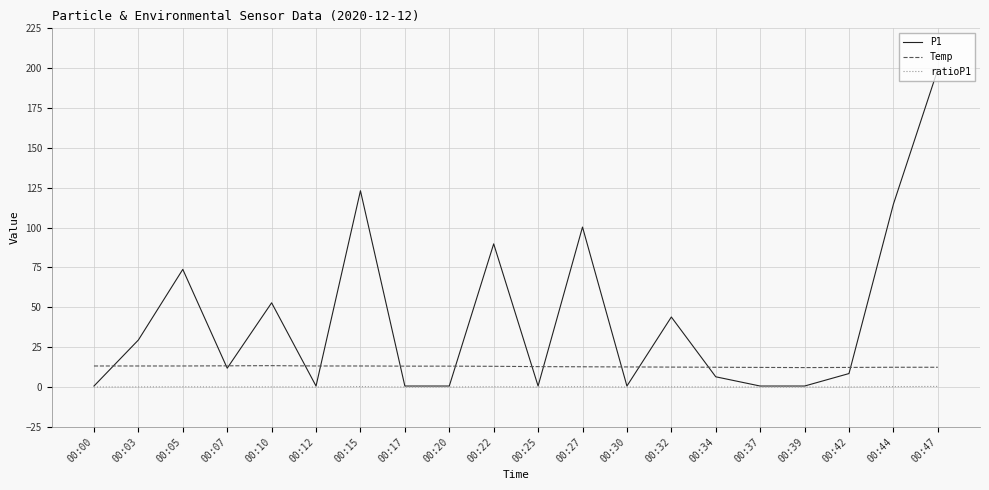

List the series in order of their peak value, highest first.

P1, Temp, ratioP1